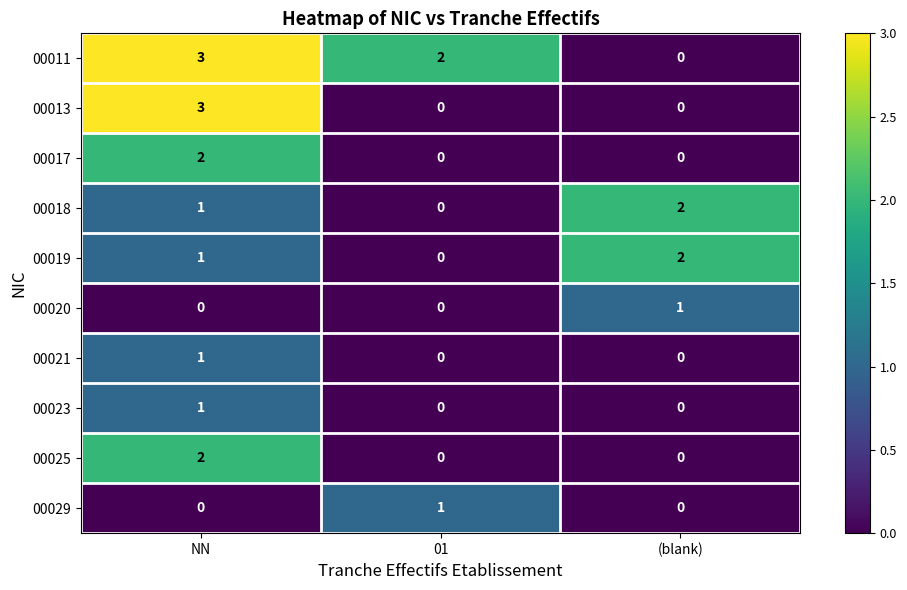

What is the sum of all 00019 values?

3